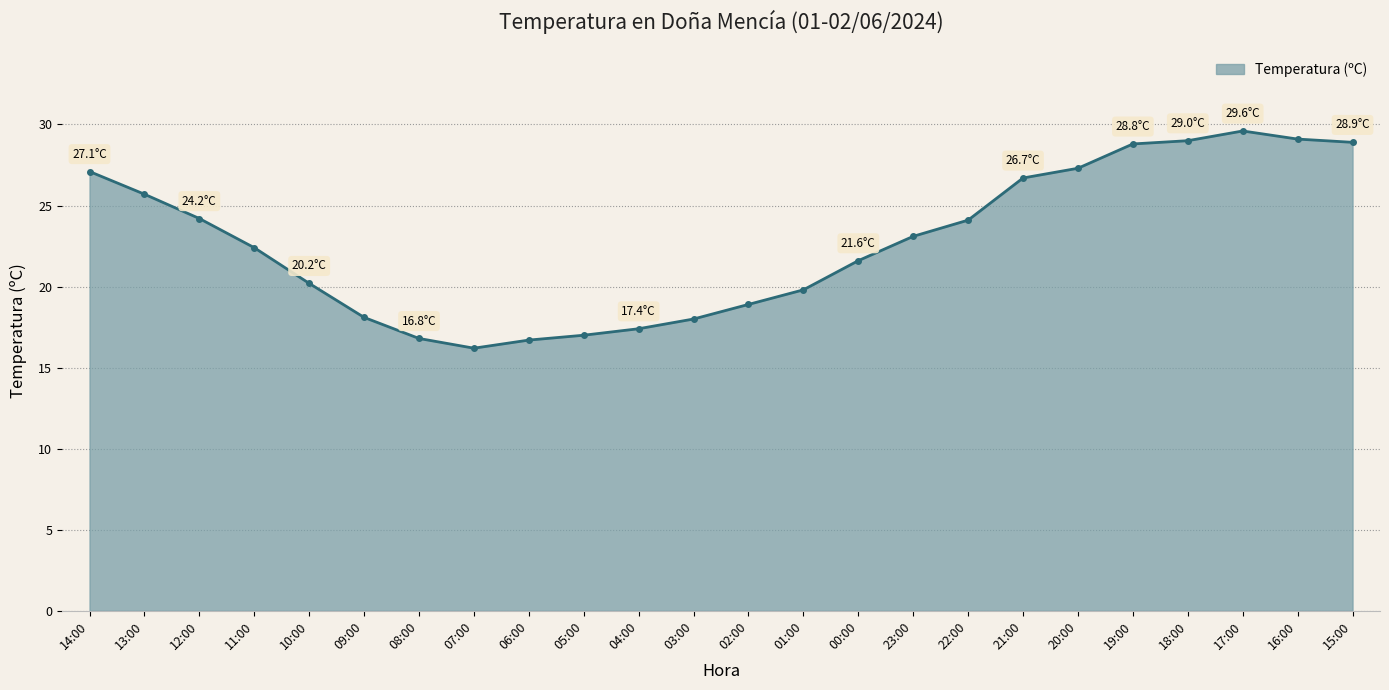

What is the difference between the maximum and minimum values?

13.4